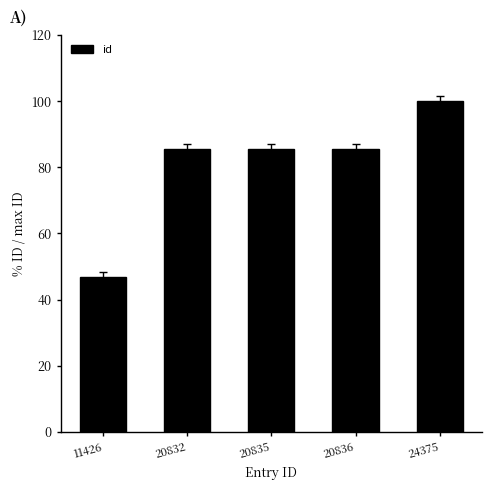

What value does the data have at 20836?

85.5